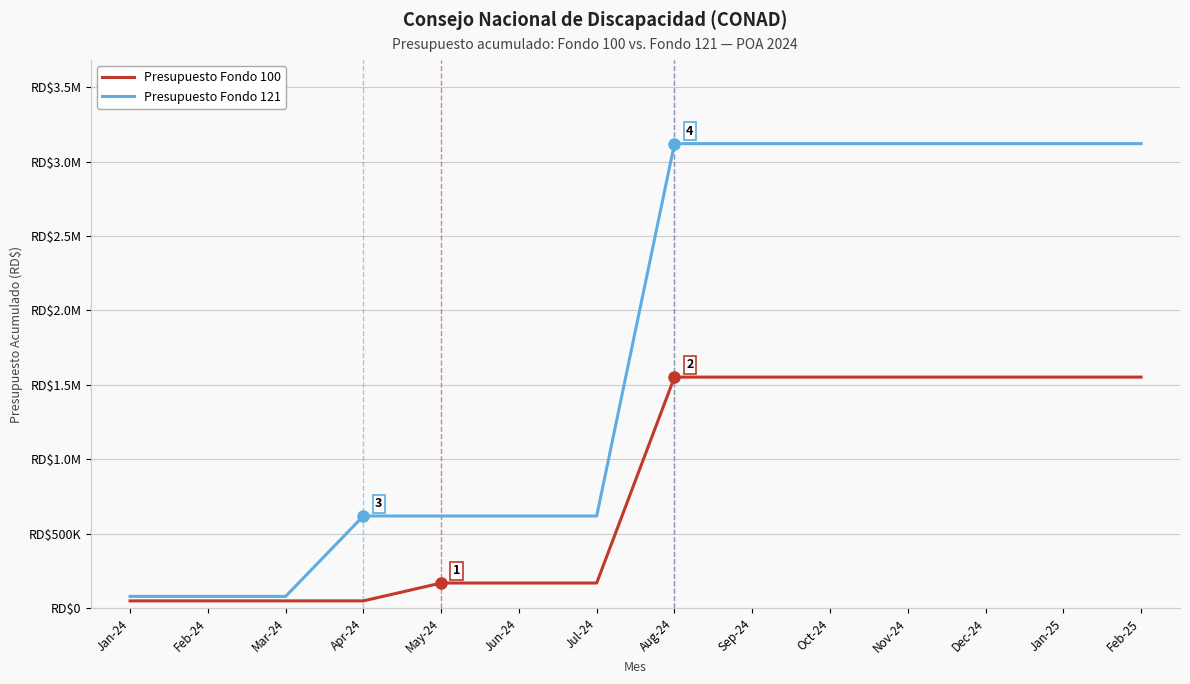

Does the chart have visible grid lines?

Yes